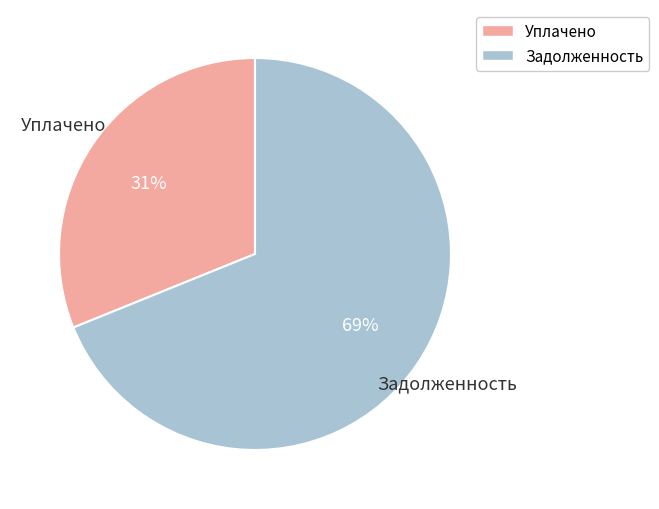

Which slice is the smallest?

Уплачено